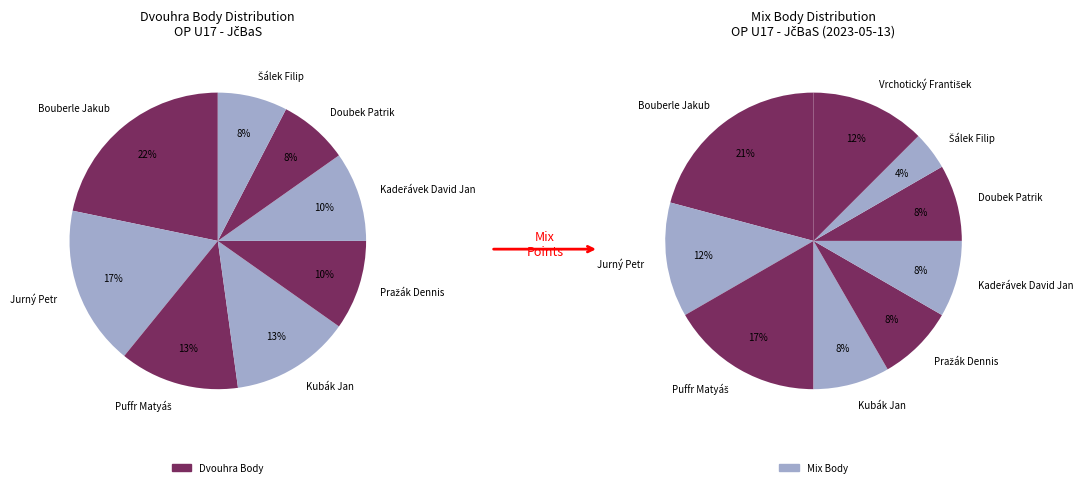

Does Pražák Dennis account for over 50% of the chart?

No